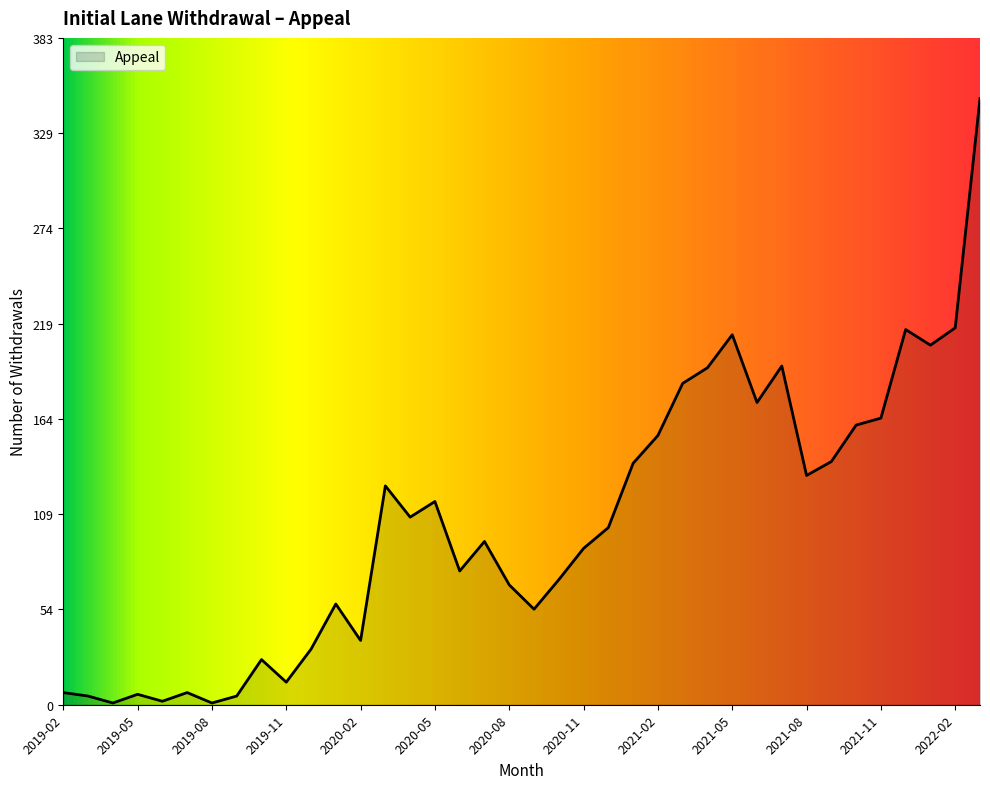

How many categories are shown in the chart?

38